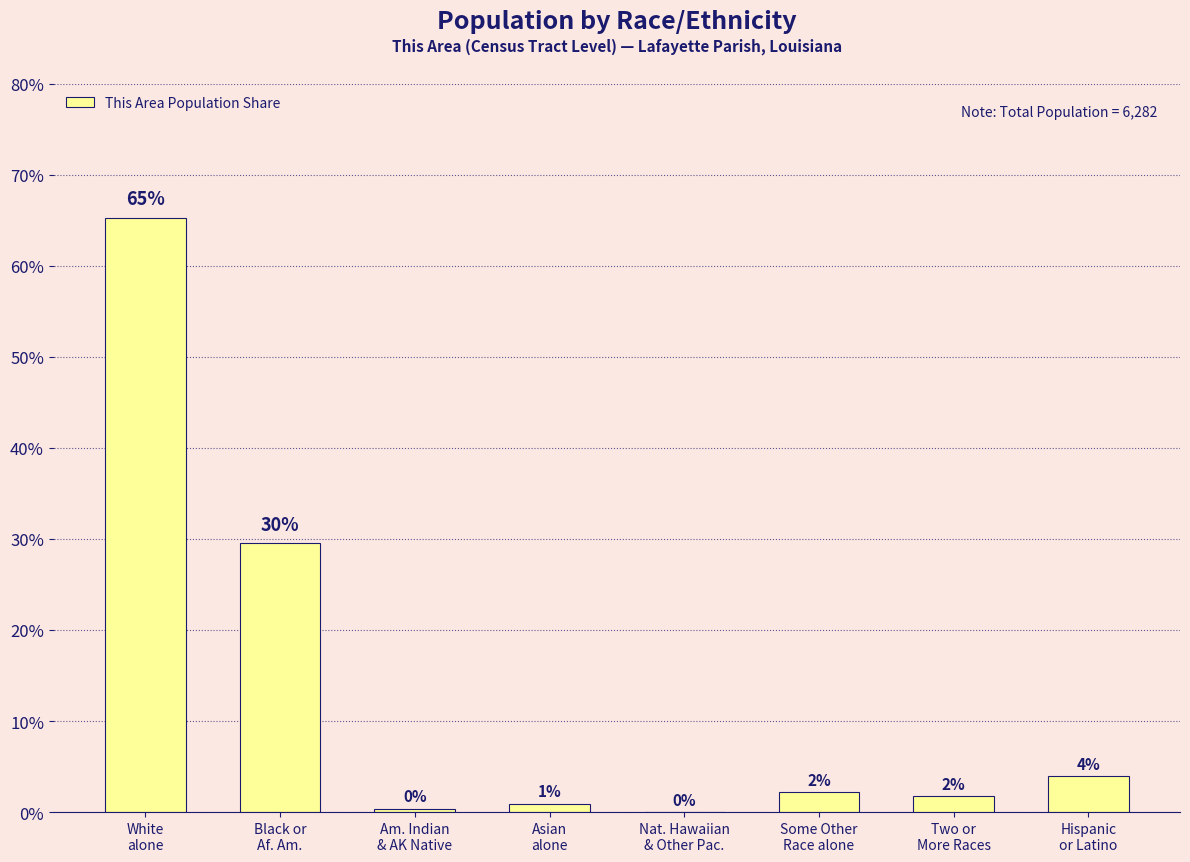

Reading left to right, what are all the values shown in this chart?

65.3	29.6	0.4	0.9	0.0	2.2	1.7	3.9